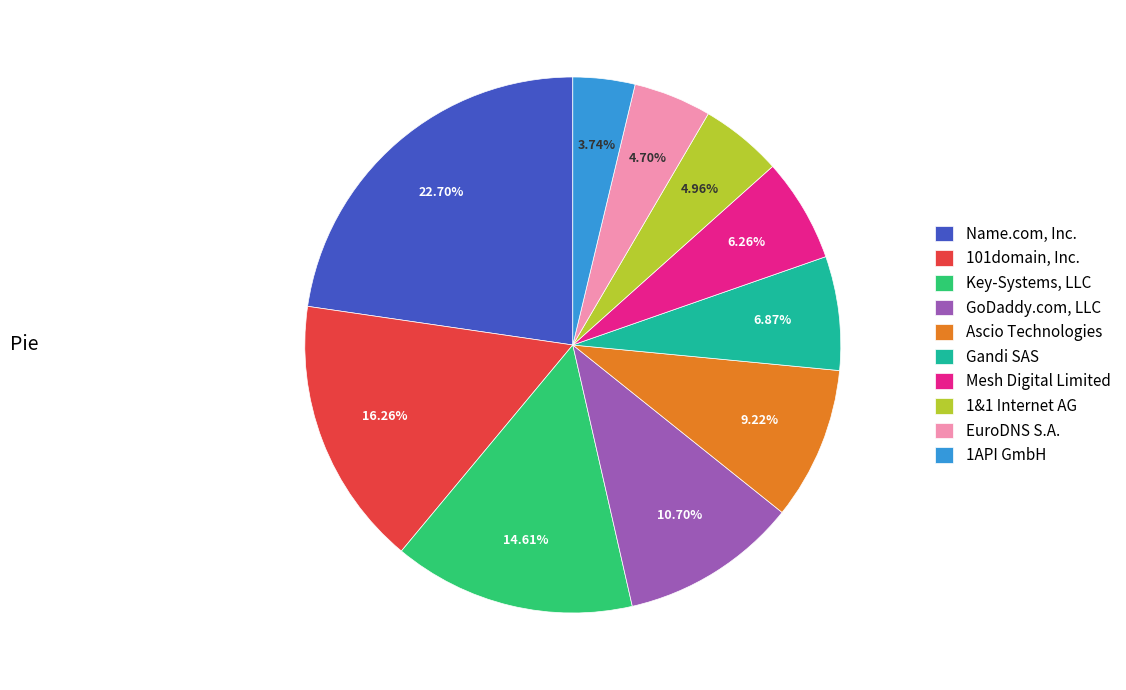

How many slices are in this pie chart?

10